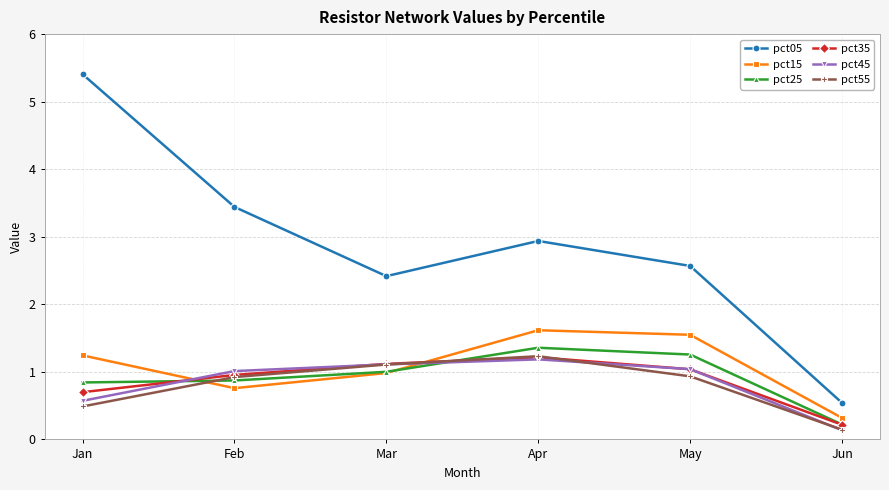

Count the number of data series in this chart.

6